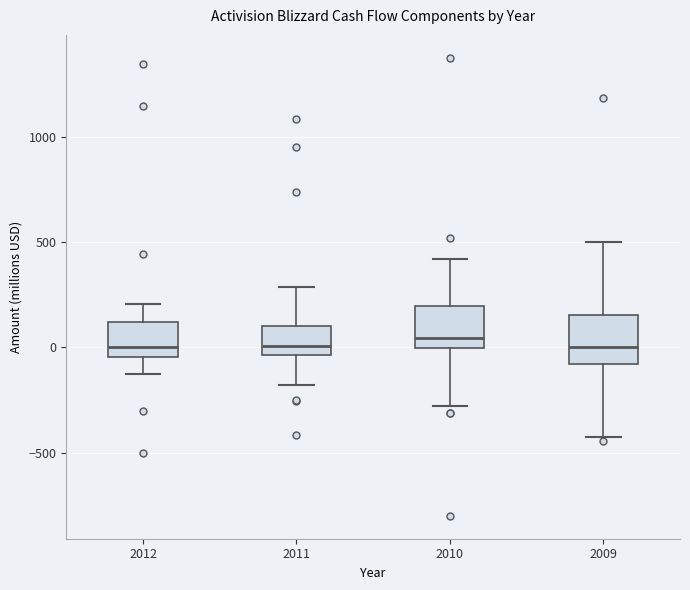

Where is the lower edge of the box at x = 2011 on the y-axis? The values are not printed on the chart, so give them approximately, as read against the axis.

-50